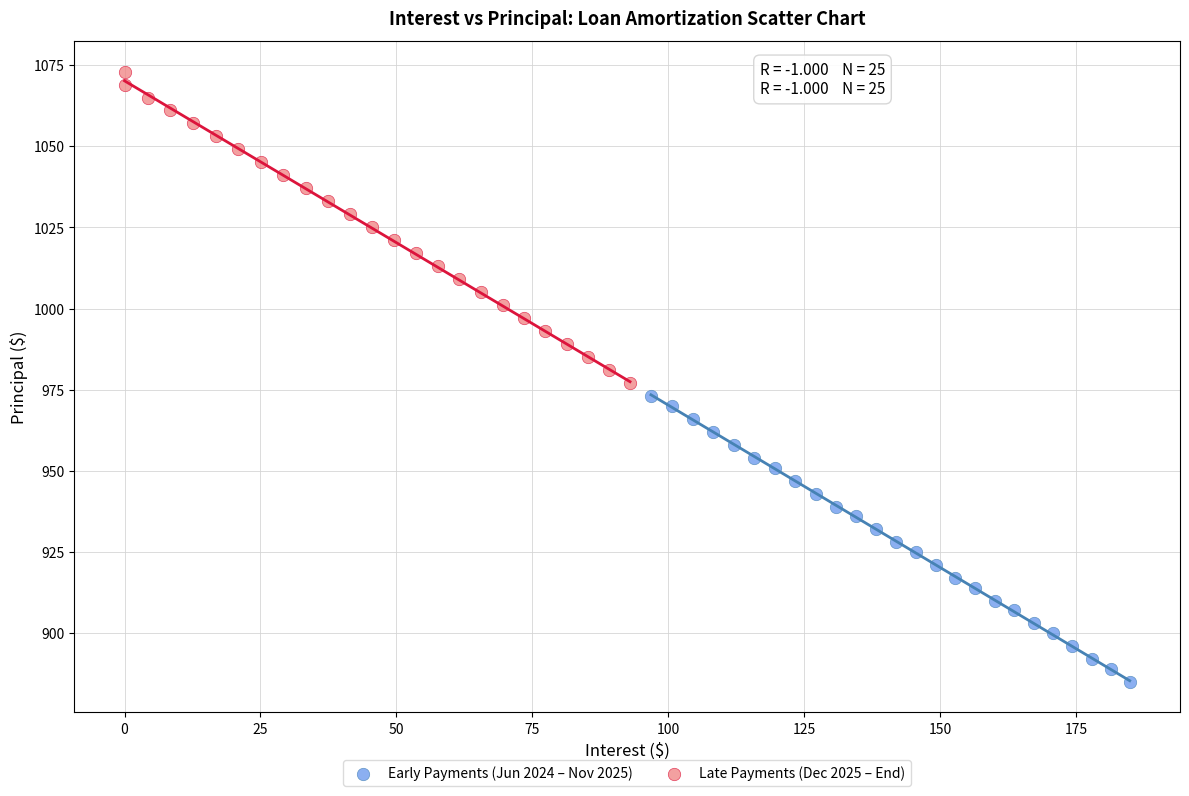

Which series has the widest spread of Y values?

Late Payments (Dec 2025 – End)